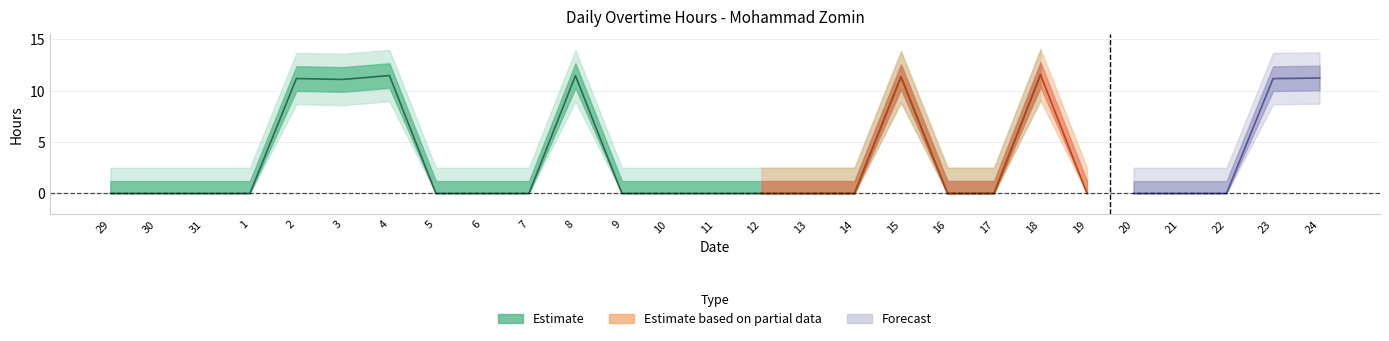

In Overtime, how many points are higher than both neighbors (excluding endpoints)?

5